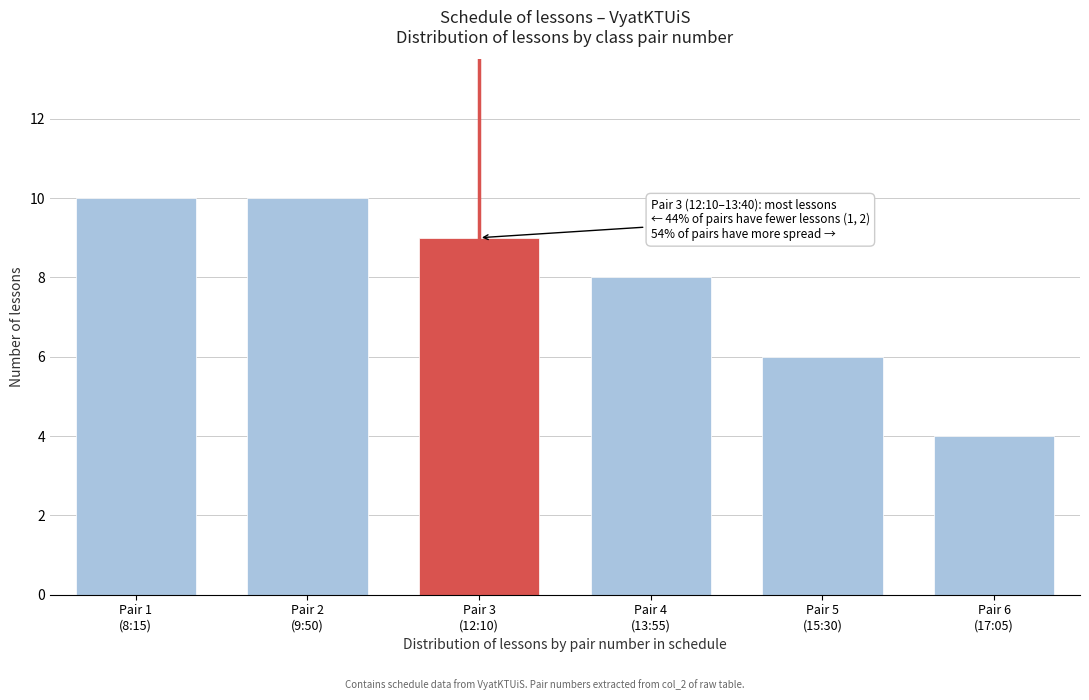

Reading left to right, extract all data points from this chart.

10	10	9	8	6	4